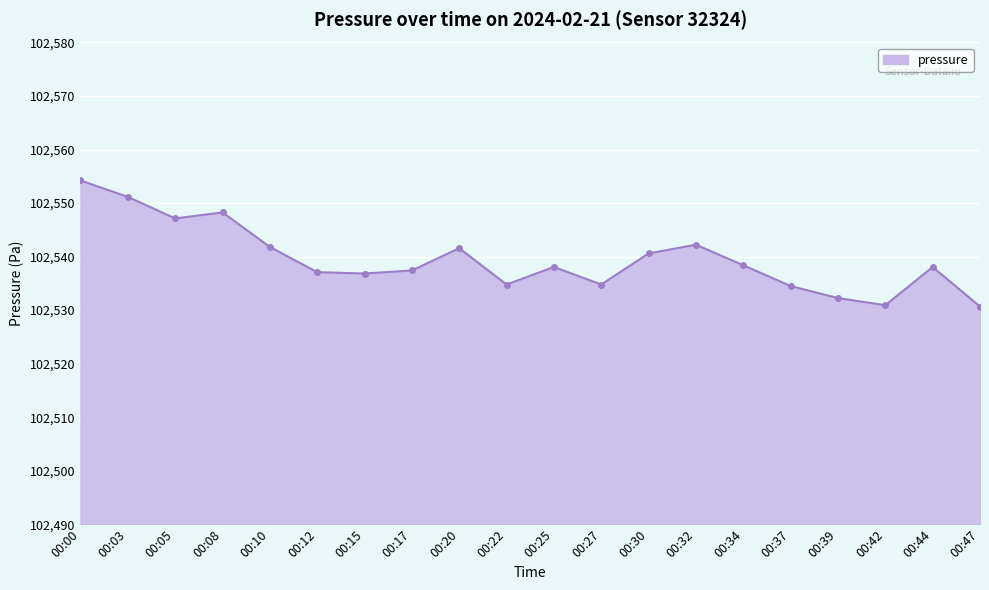

What is the change in value from 00:08 to 00:15?

-11.4